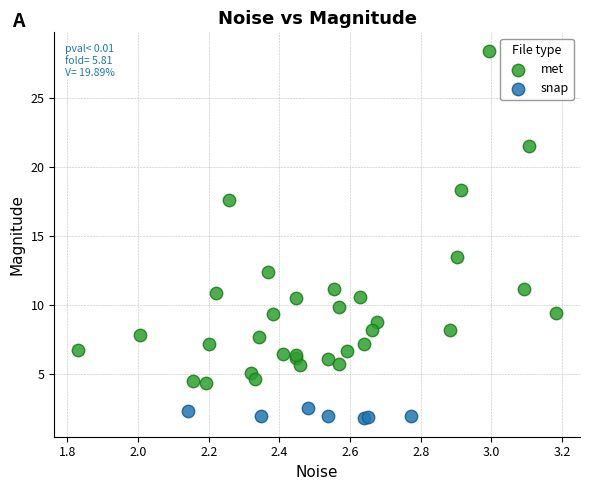

Which series reaches the maximum Y coordinate?

met